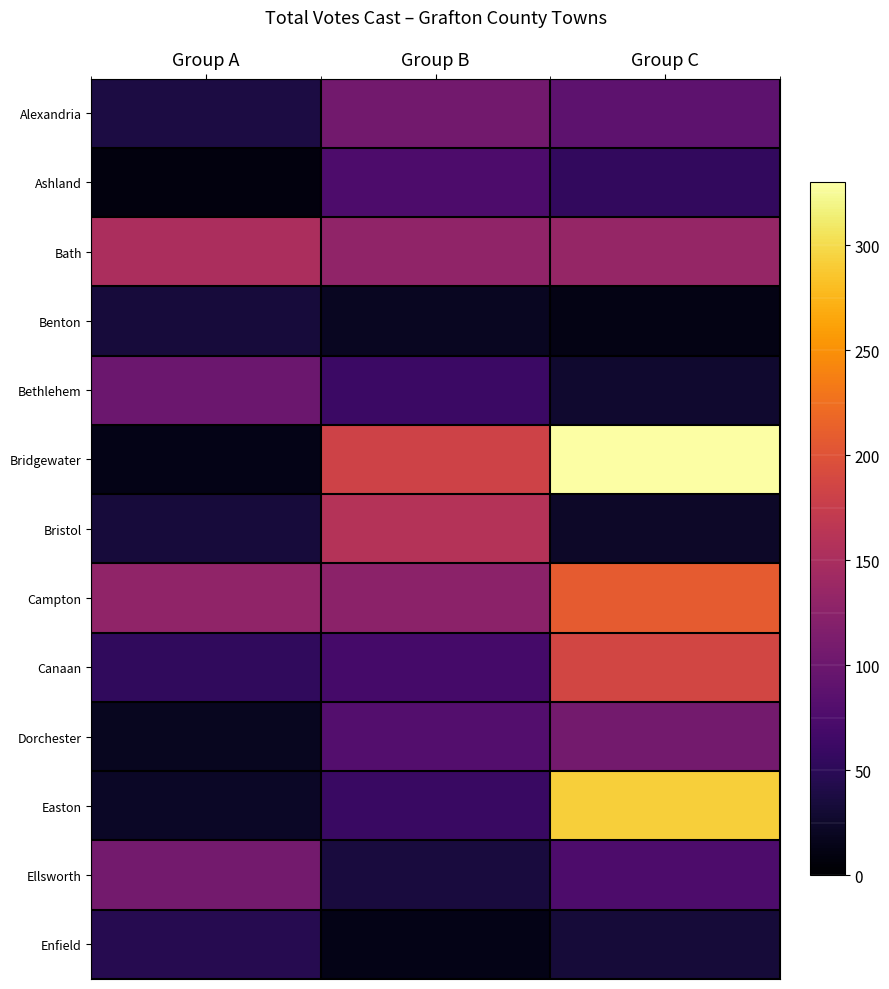

At which category does the chart reach its peak across all series?

Group C